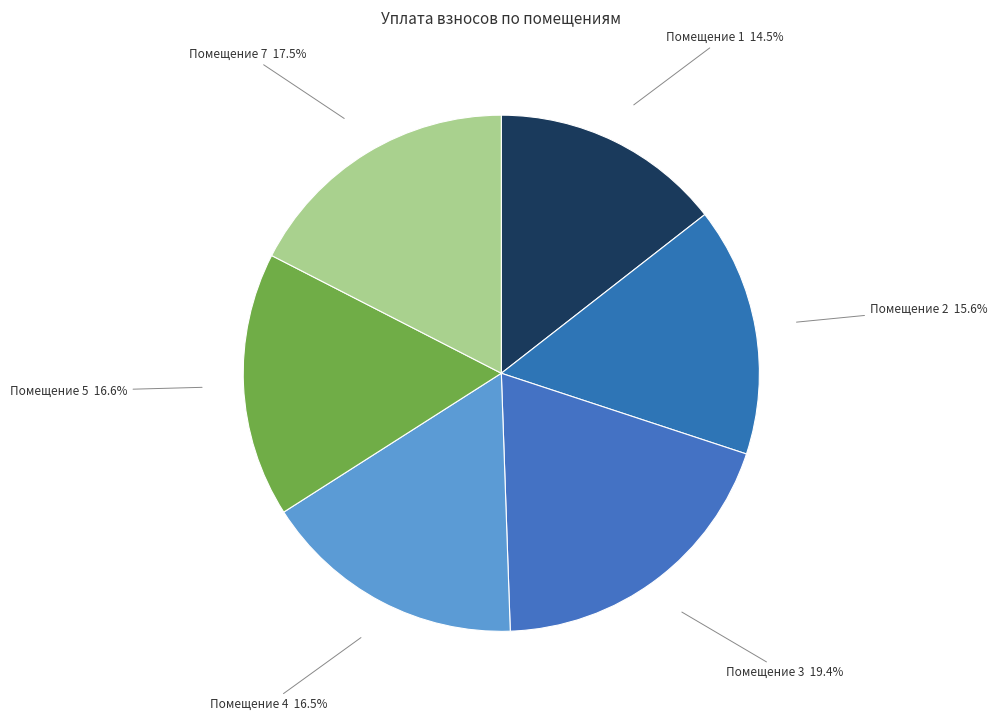

How many segments does this pie chart have?

6